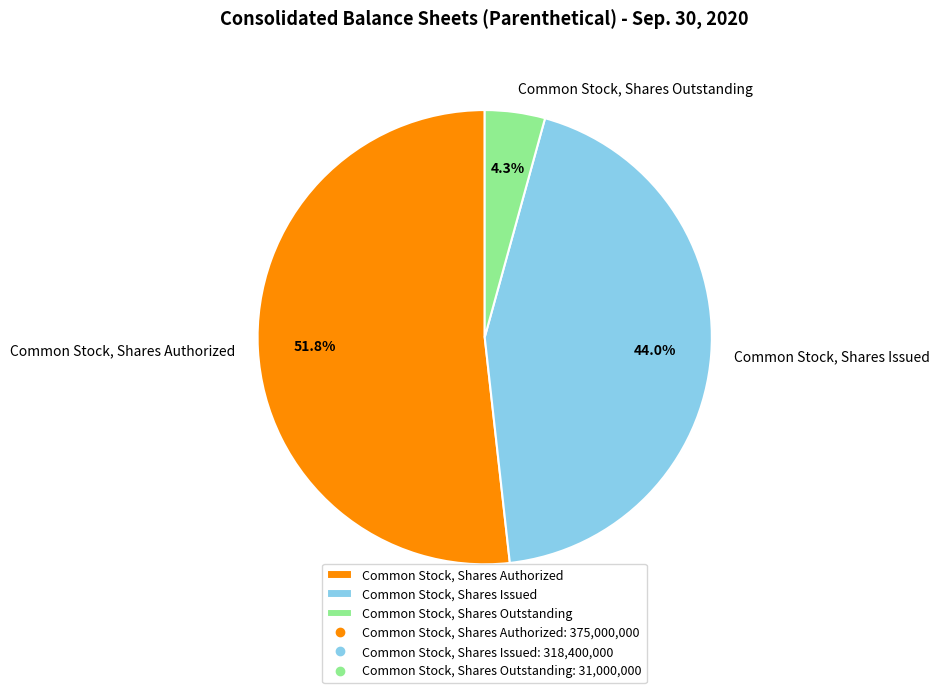

To the nearest percent, what is the difference between the Common Stock, Shares Authorized and Common Stock, Shares Outstanding slice percentages?

47%